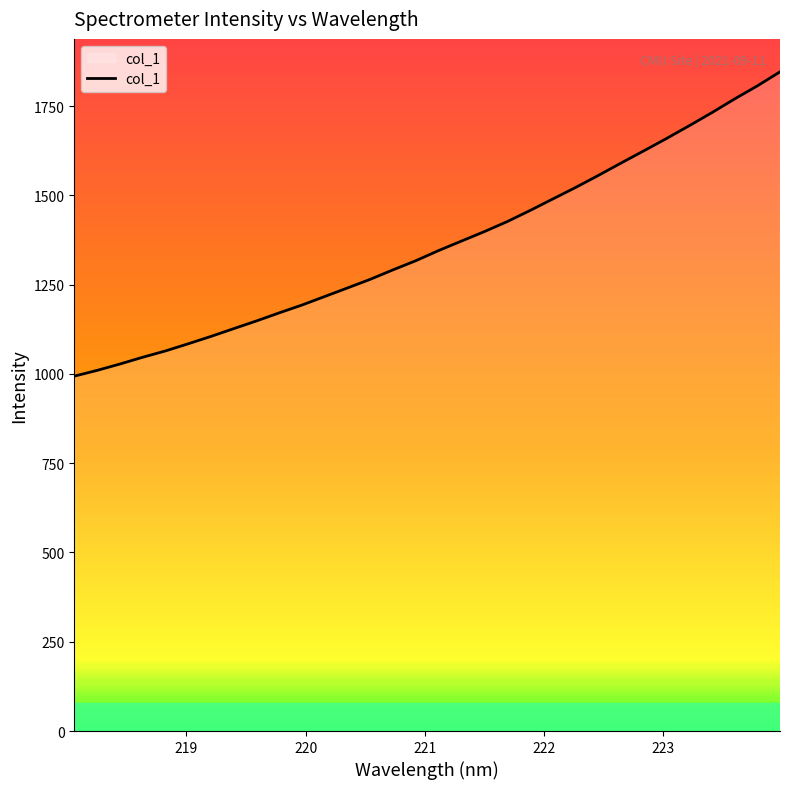

What is the difference between the maximum and minimum values?

852.1